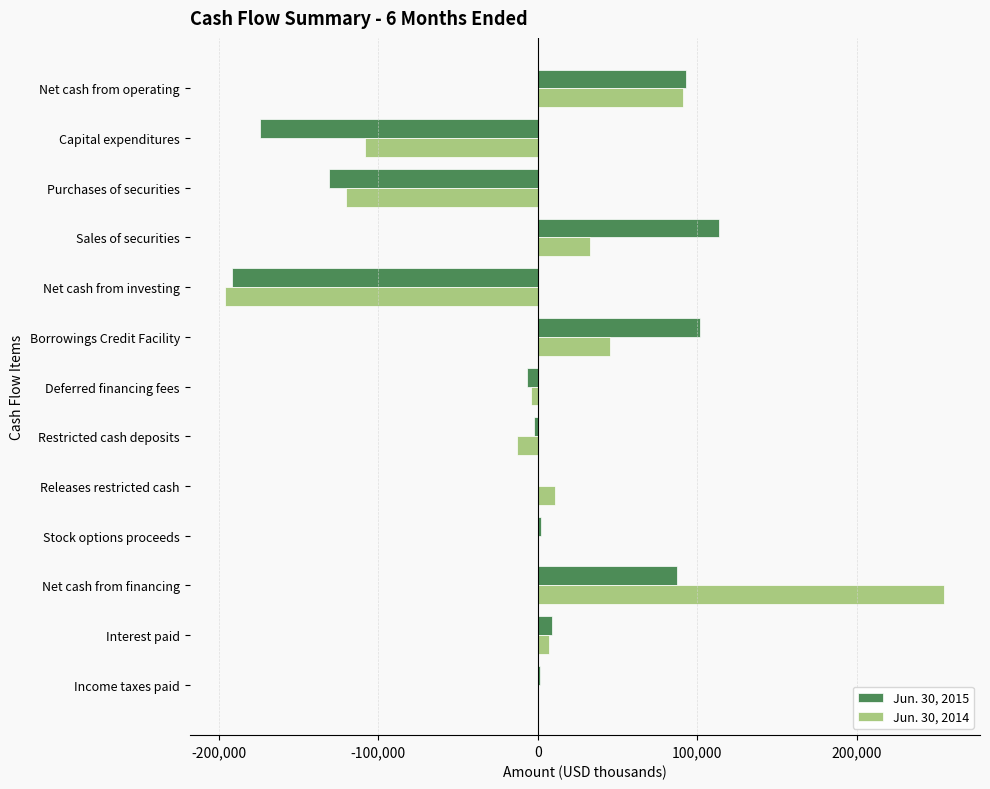

The Jun. 30, 2015 series shows -130977 at Purchases of securities. True or false?

True